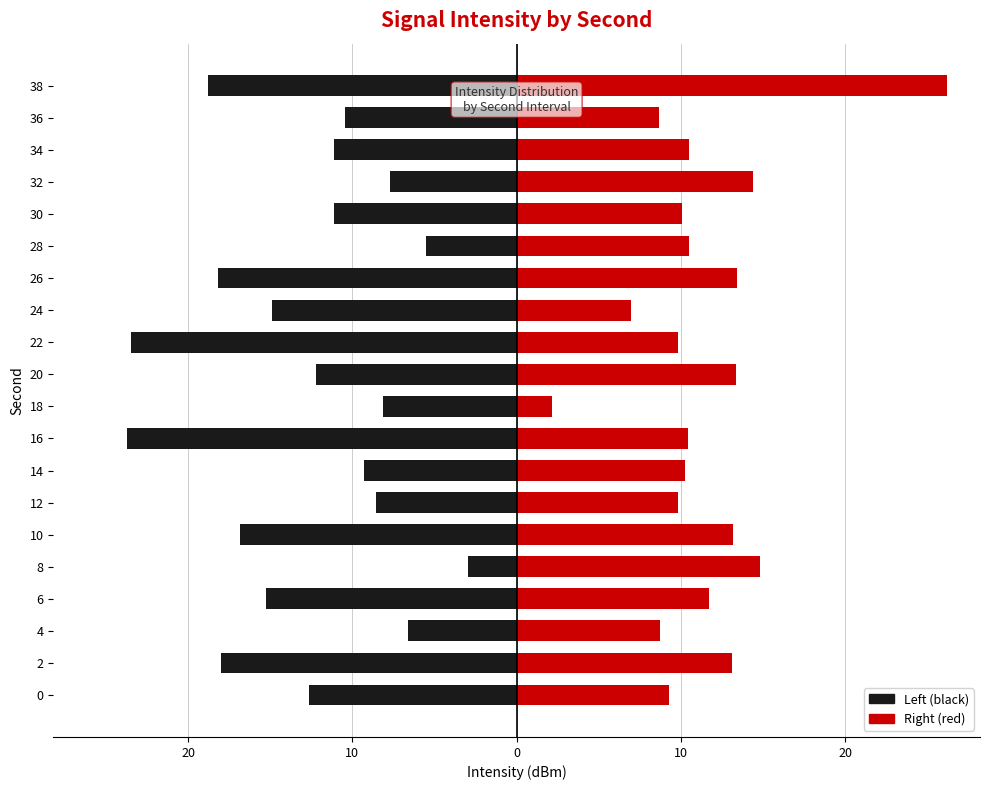

Between 36 and 32, which is larger?

32